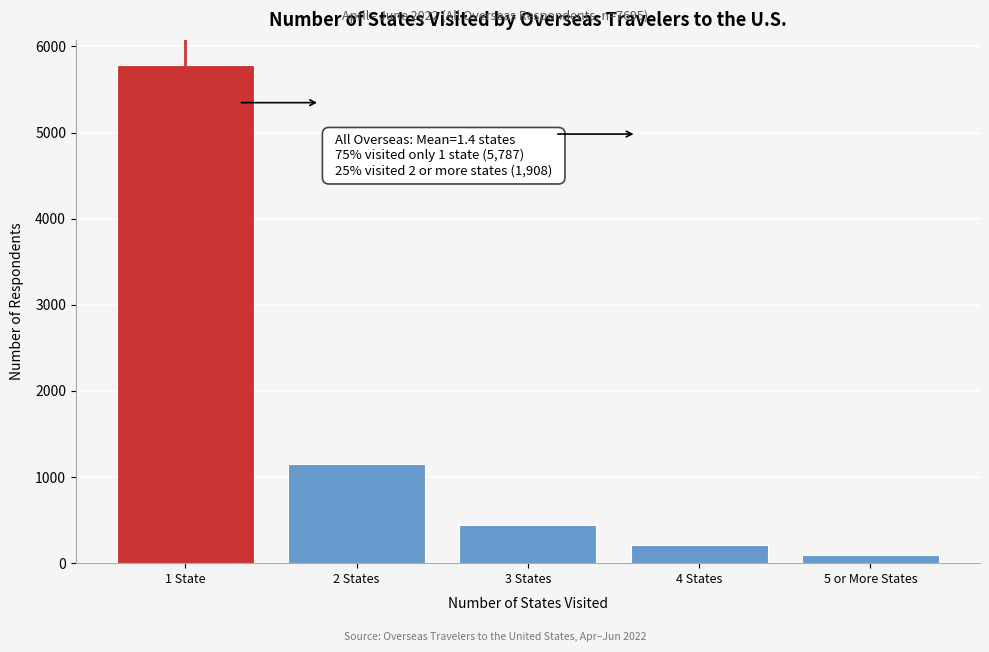

Reading left to right, what are all the values shown in this chart?

5787	1154	446	208	100